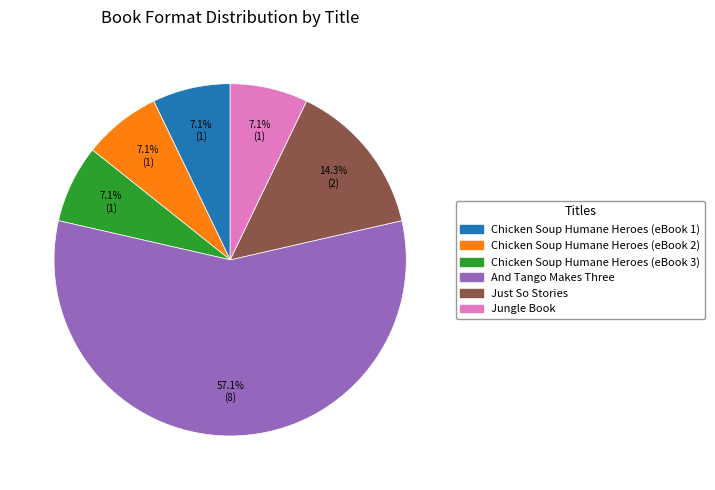

What is the majority slice?

And Tango Makes Three